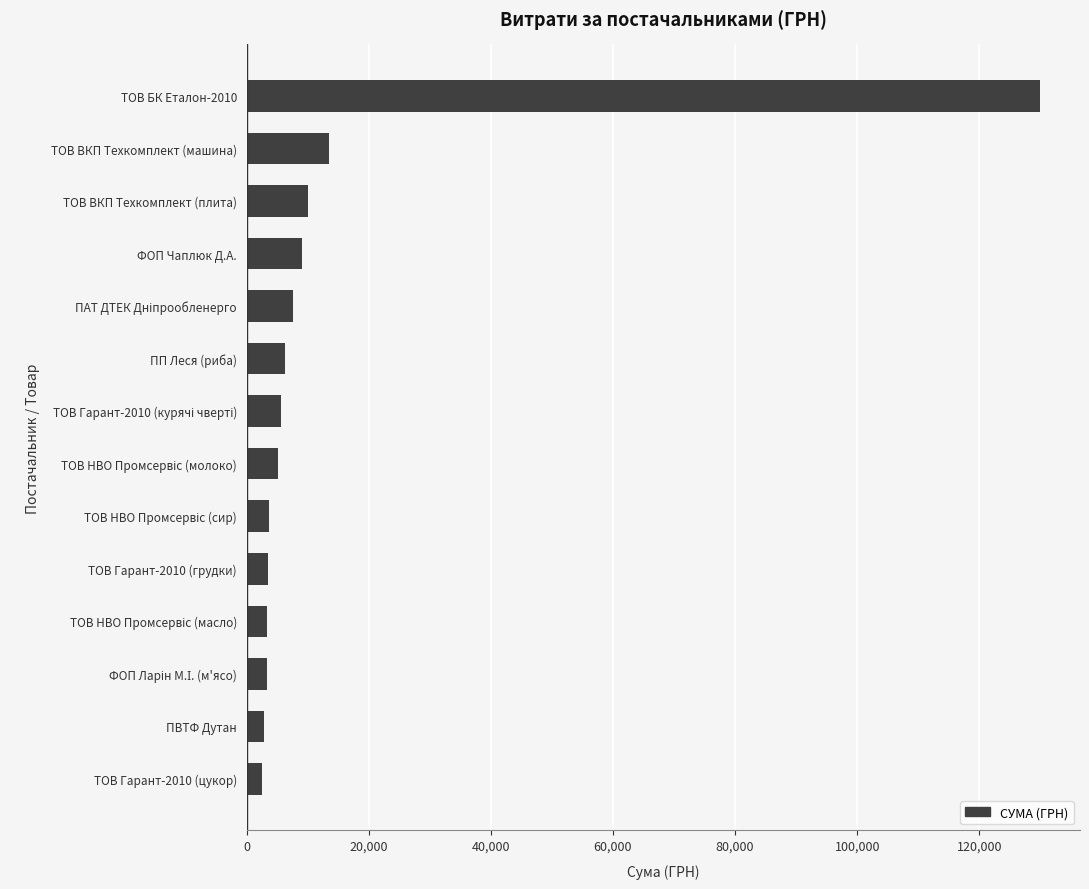

What is the sum of the values at ПП Леся (риба) and ТОВ Гарант-2010 (грудки)?

9649.3